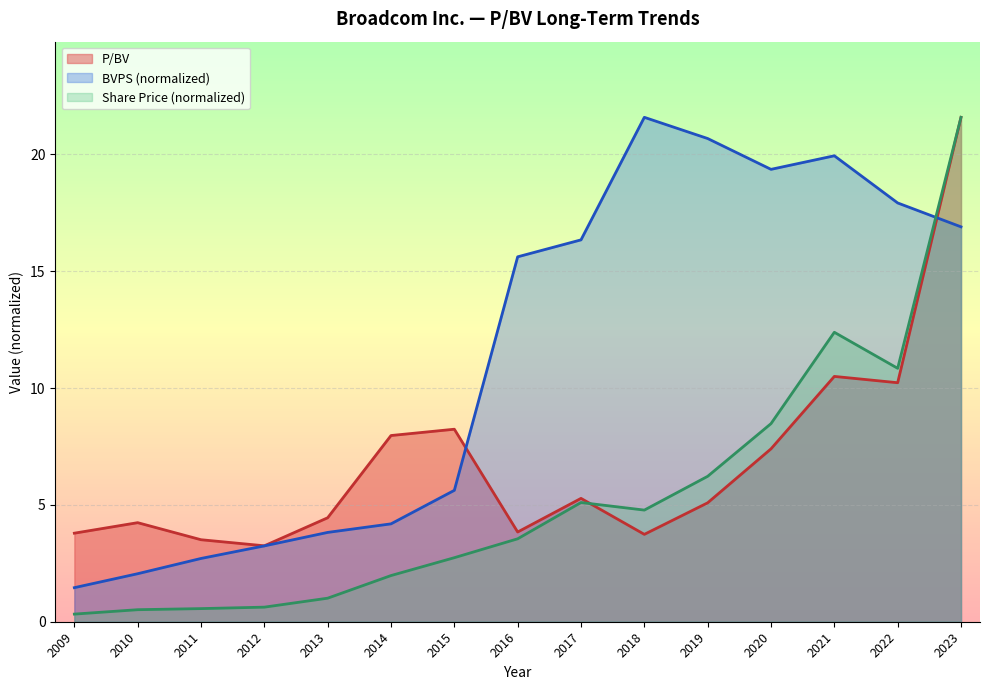

What value does the P/BV series have at 2017?

5.3